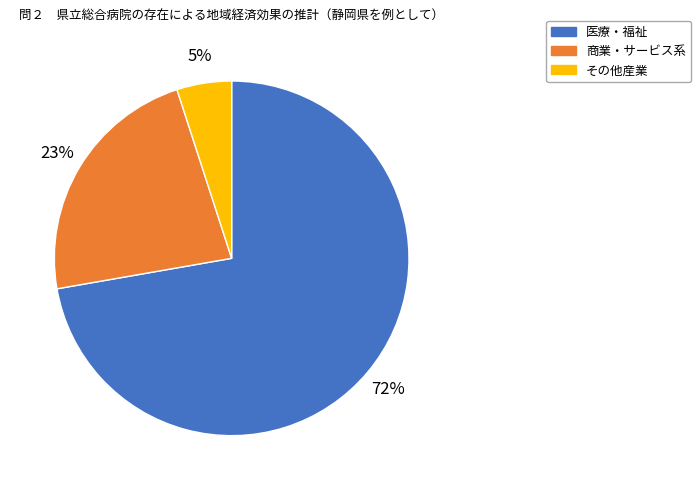

To the nearest percent, what is the difference between the largest and smallest slice percentages?

67%